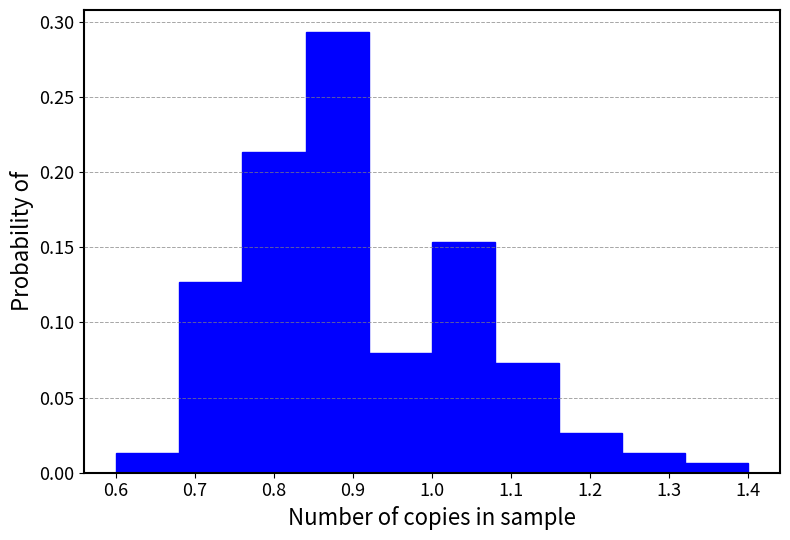

What is the height of the bar covering 1.24 to 1.32 on the x-axis? The values are not printed on the chart, so give them approximately, as read against the axis.

0.015